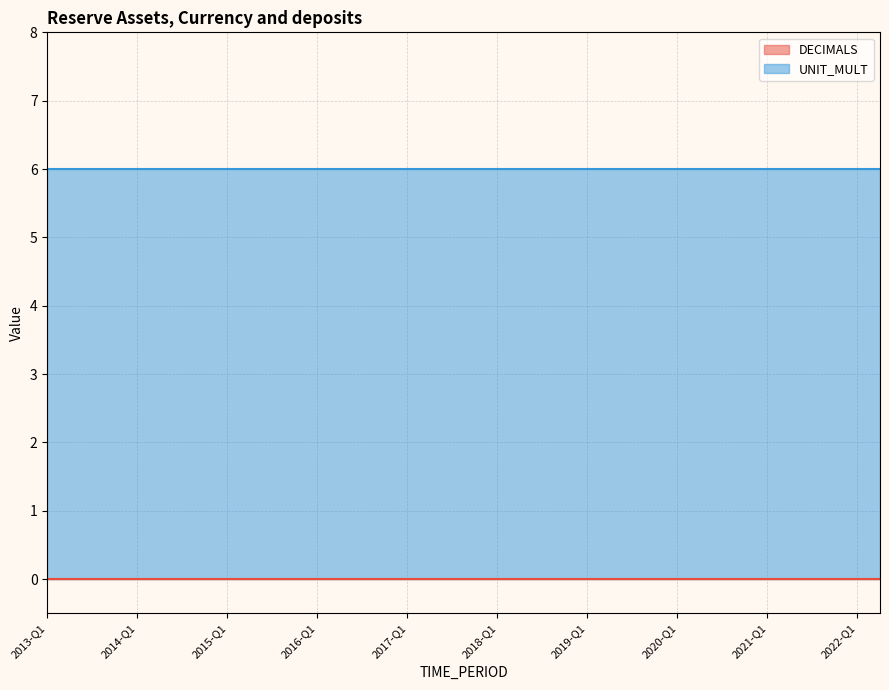

Rank the series by their maximum value, from lowest to highest.

DECIMALS, UNIT_MULT